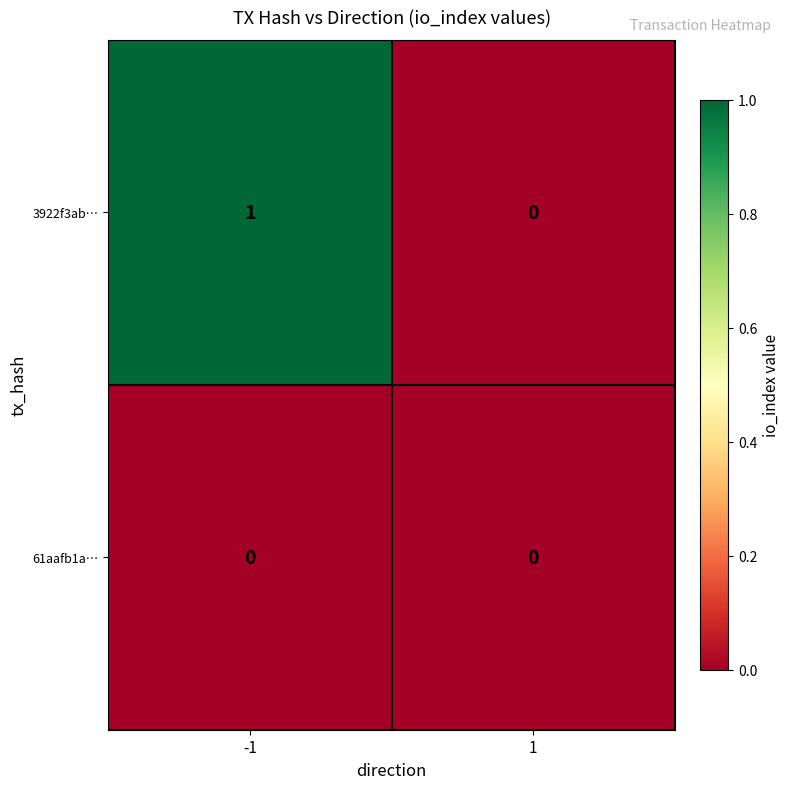

How many series are shown in this chart?

2